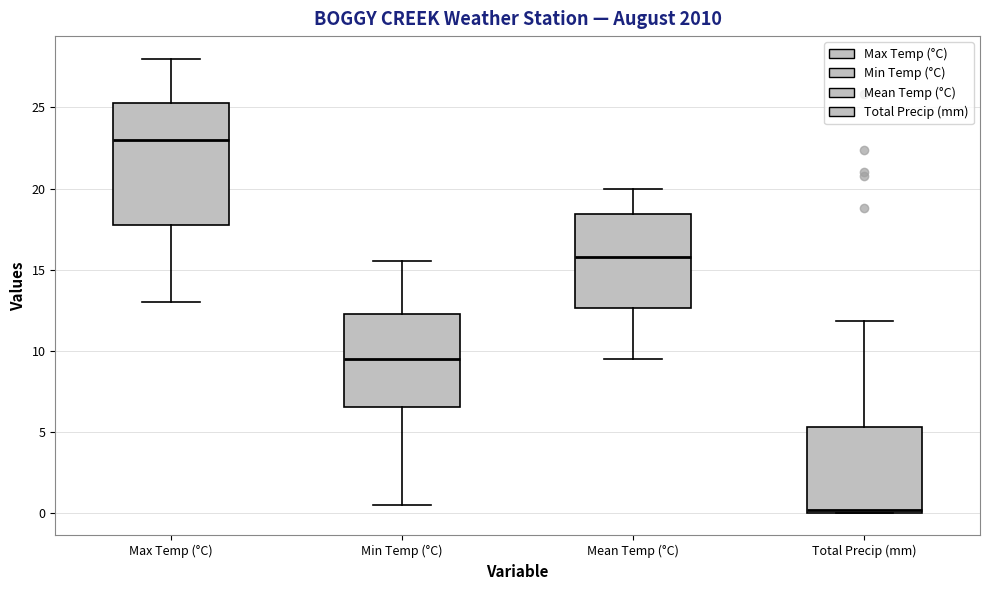

Where is the lower edge of the box for Min Temp (°C) on the y-axis? The values are not printed on the chart, so give them approximately, as read against the axis.

6.5